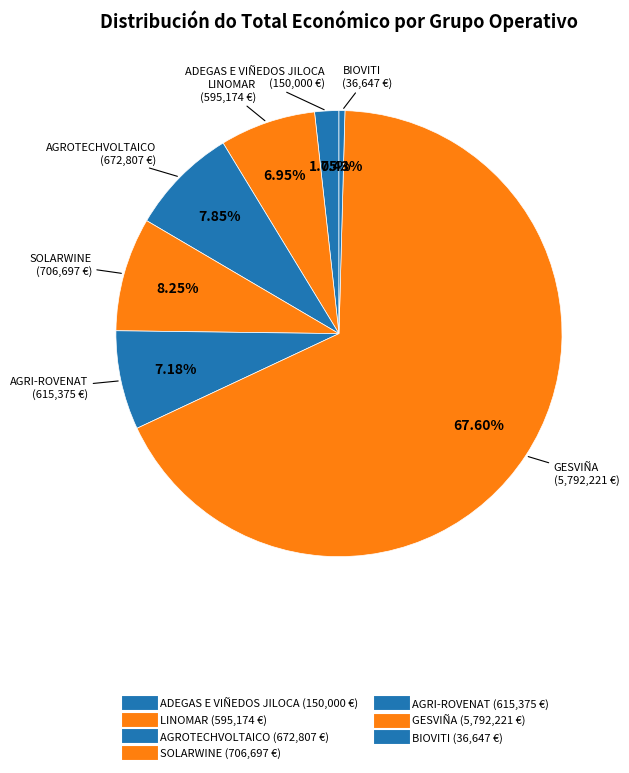

Between BIOVITI and LINOMAR, which is larger?

LINOMAR